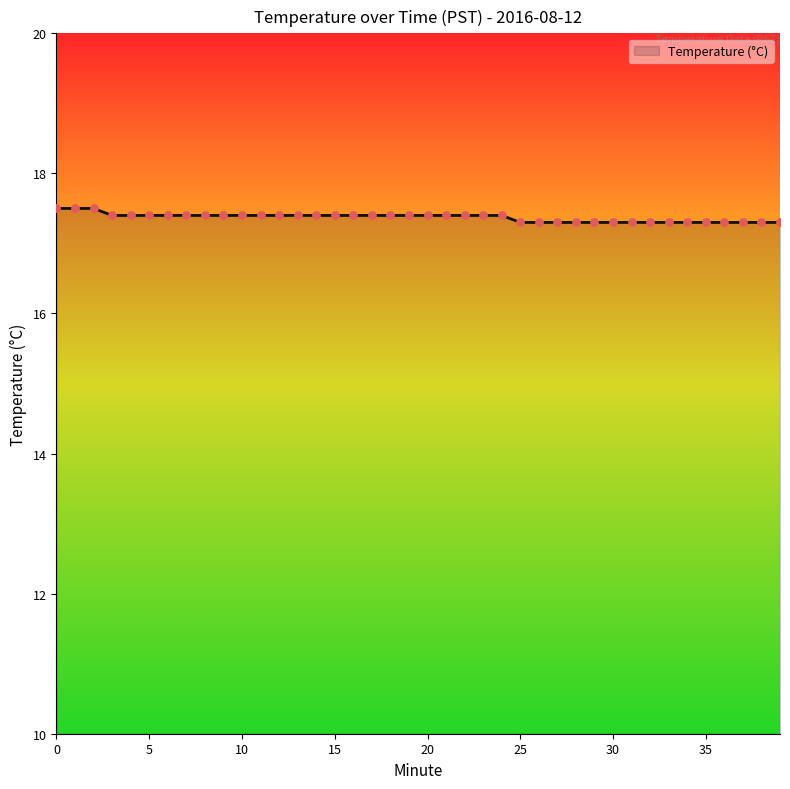

What is the maximum value shown in the chart?

17.5